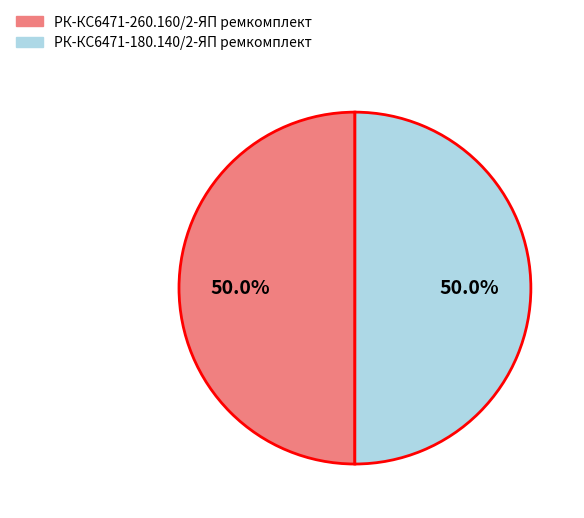

Combined, what portion of the pie is РК-КС6471-260.160/2-ЯП ремкомплект and РК-КС6471-180.140/2-ЯП ремкомплект?

100.0%